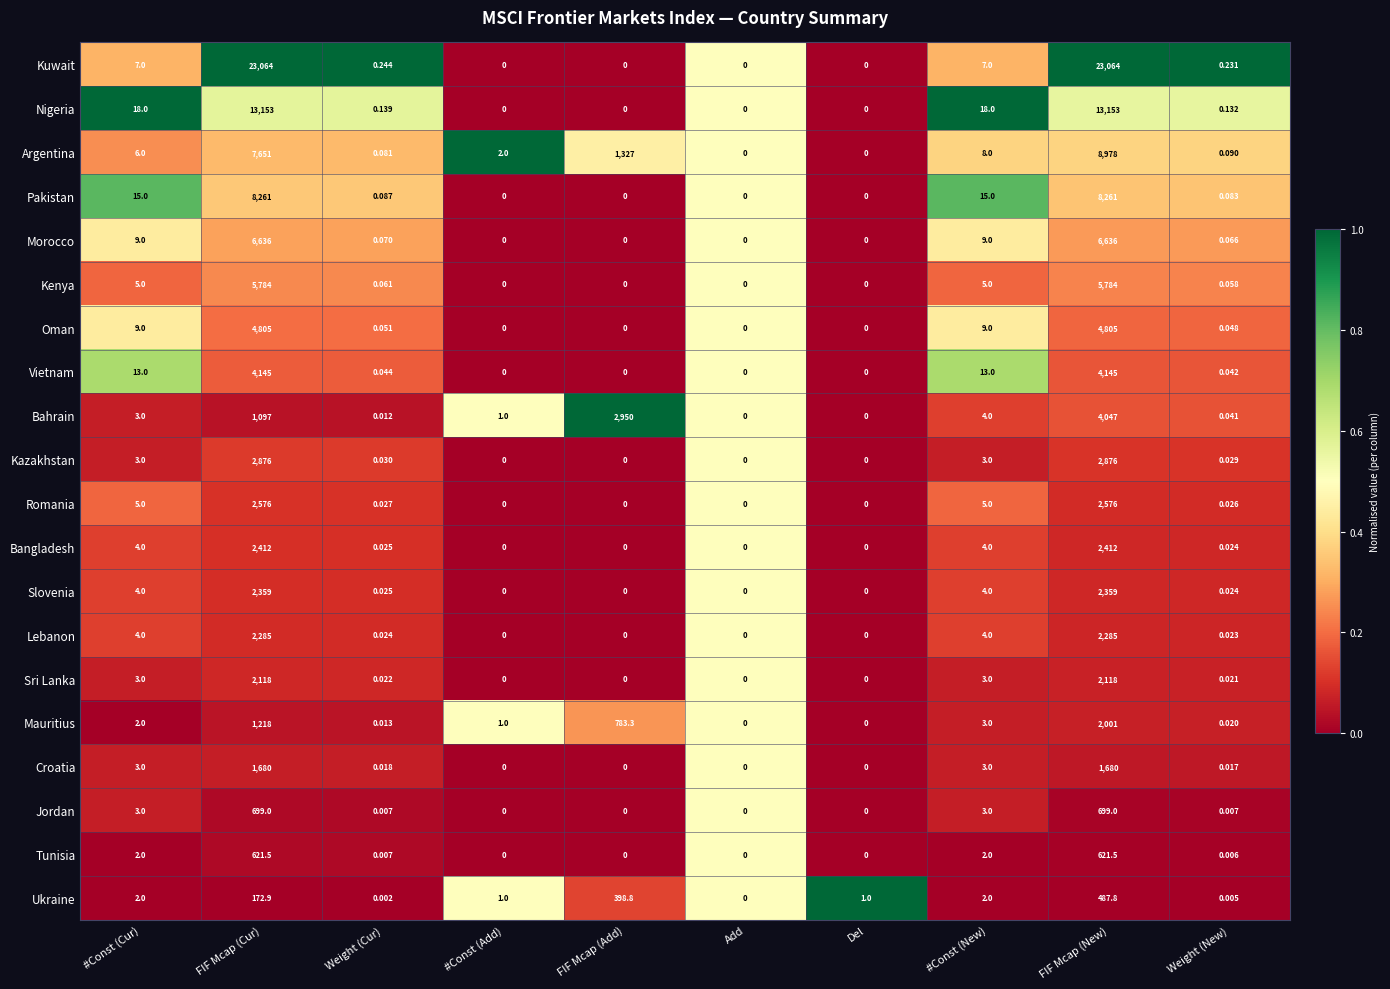

How many categories are shown in the chart?

10